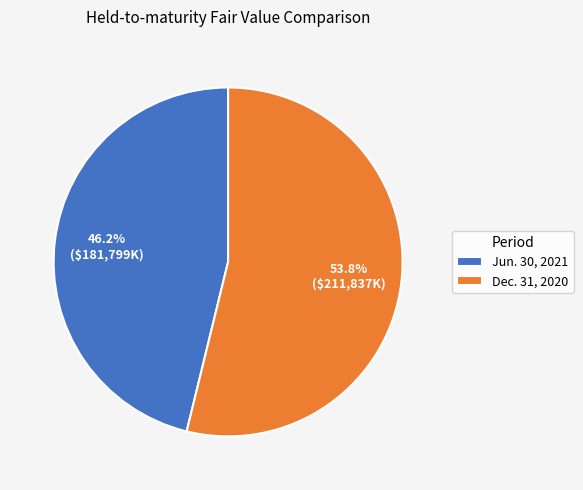

Rank the categories by value from highest to lowest.

Dec. 31, 2020, Jun. 30, 2021